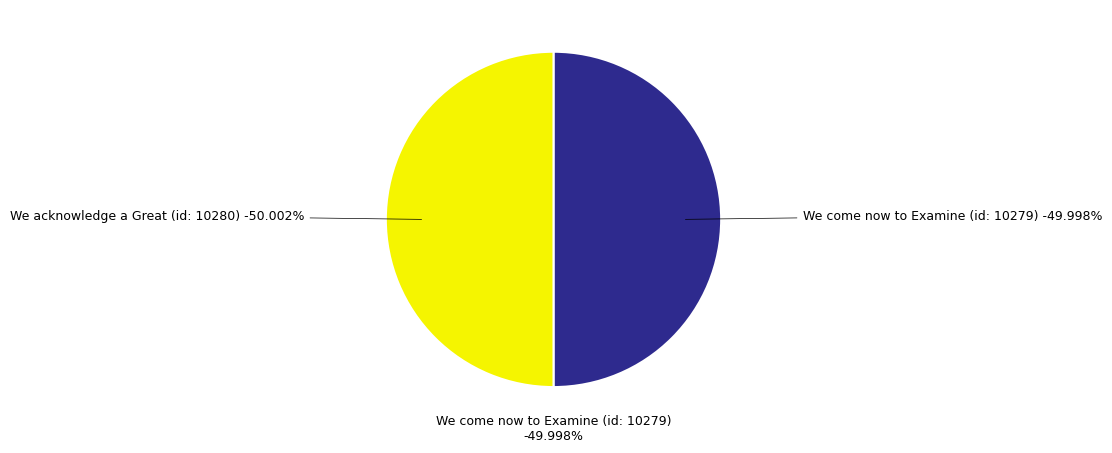

Which category has the smallest portion of the pie?

We come now to Examine (id: 10279)